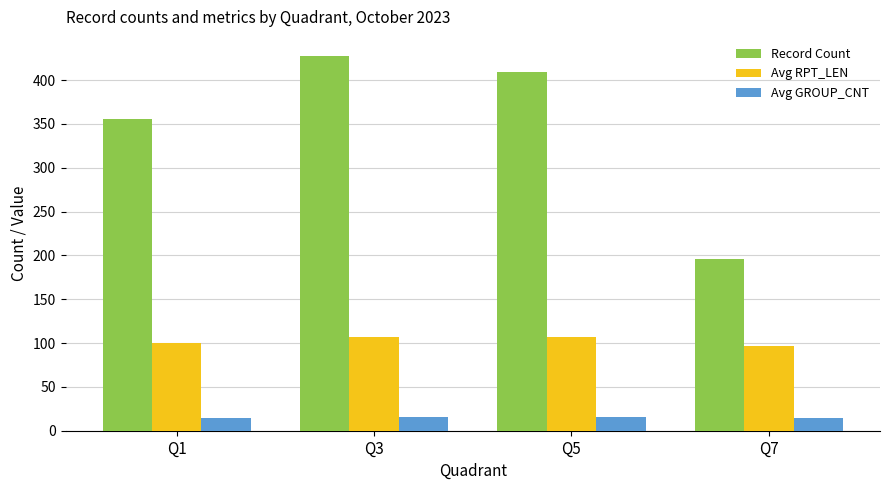

What is the sum of the Avg GROUP_CNT values at Q5 and Q3?

32